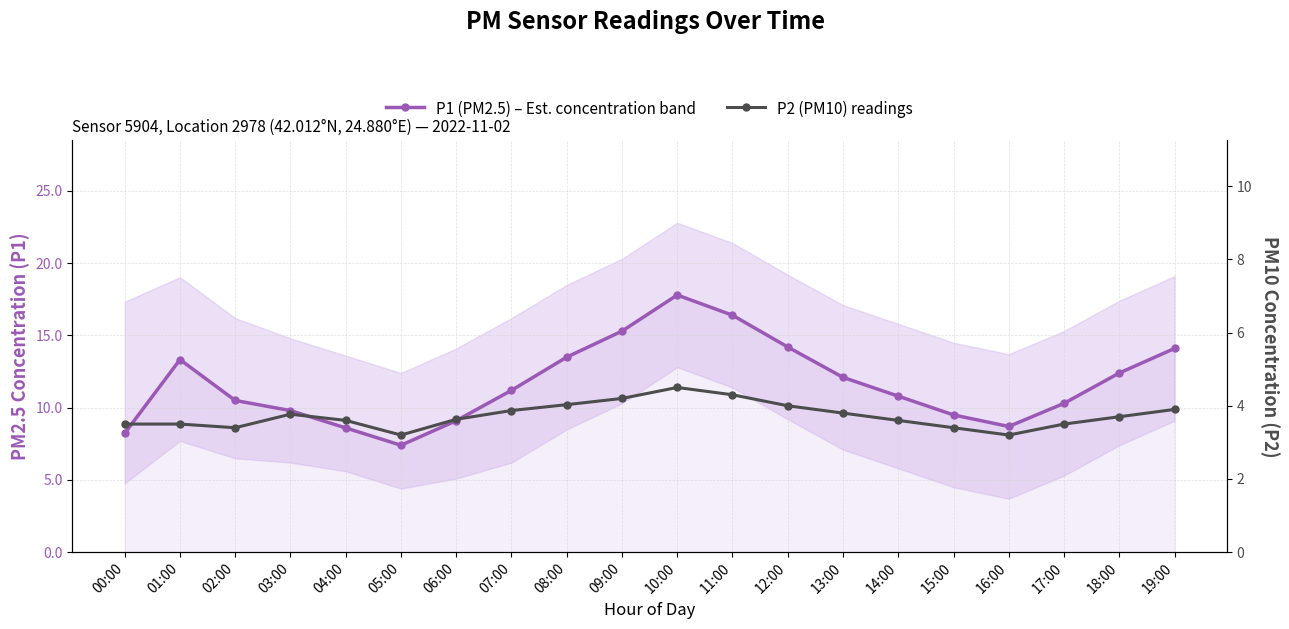

What is the difference between the highest and lowest values at 00:00?

4.7